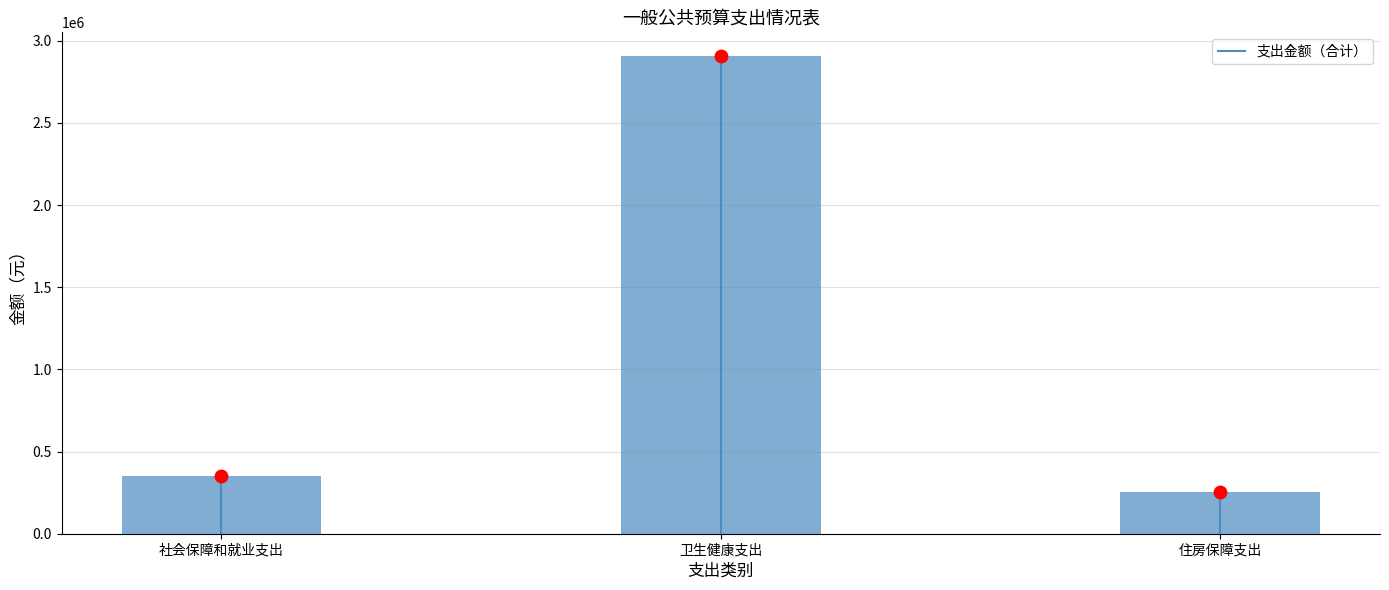

Which has a higher value, 卫生健康支出 or 住房保障支出?

卫生健康支出